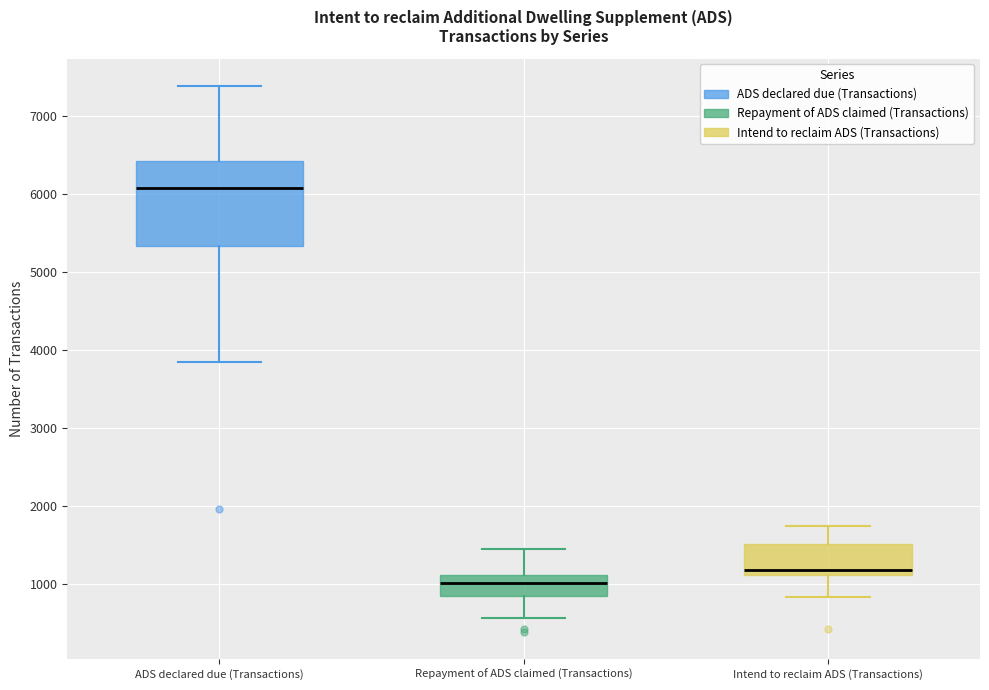

Where is the lower edge of the box for Intend to reclaim ADS (Transactions) on the y-axis? The values are not printed on the chart, so give them approximately, as read against the axis.

1100